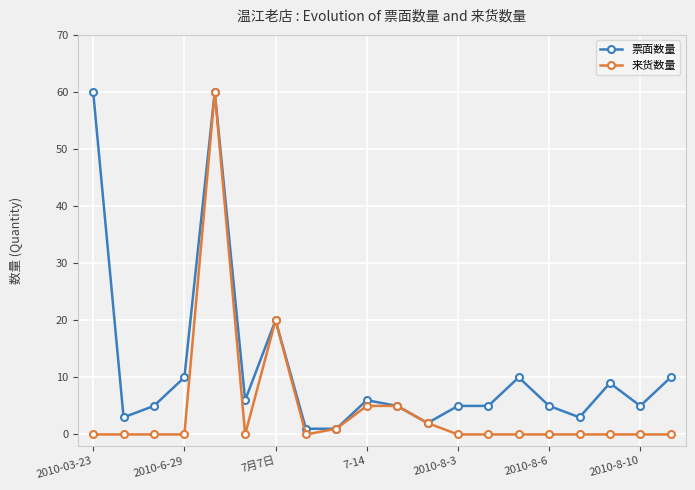

True or false: 来货数量 has more than 1 points higher than both neighbors.

True